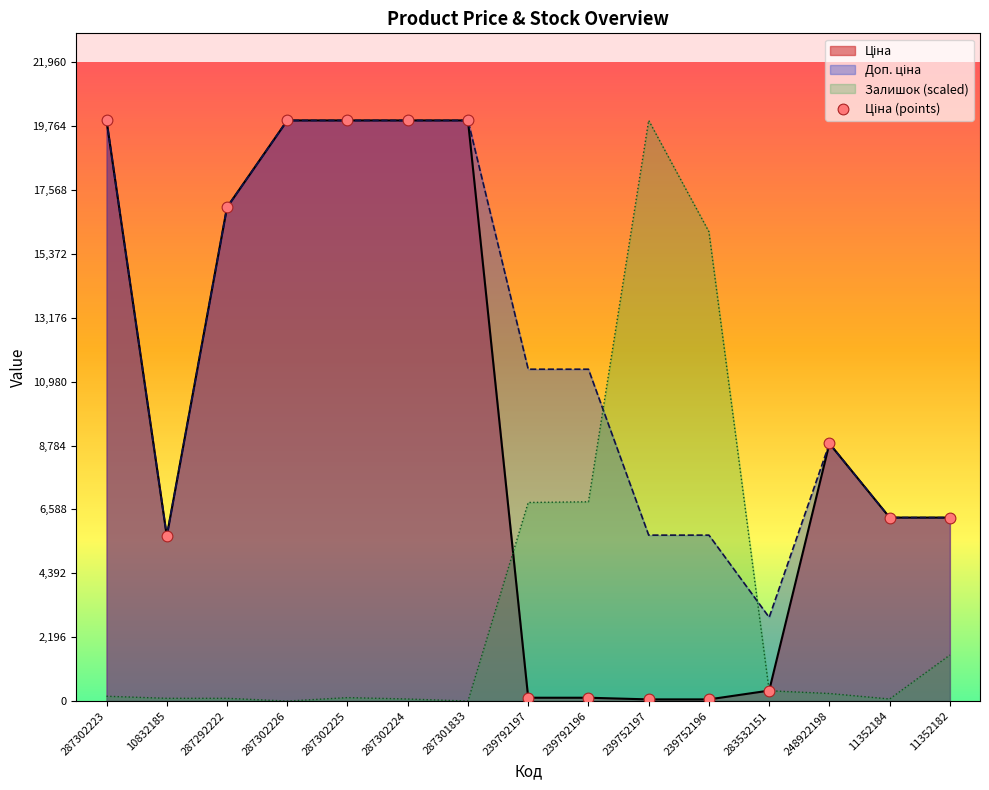

Which has a higher value, 287292222 or 248922198?

287292222